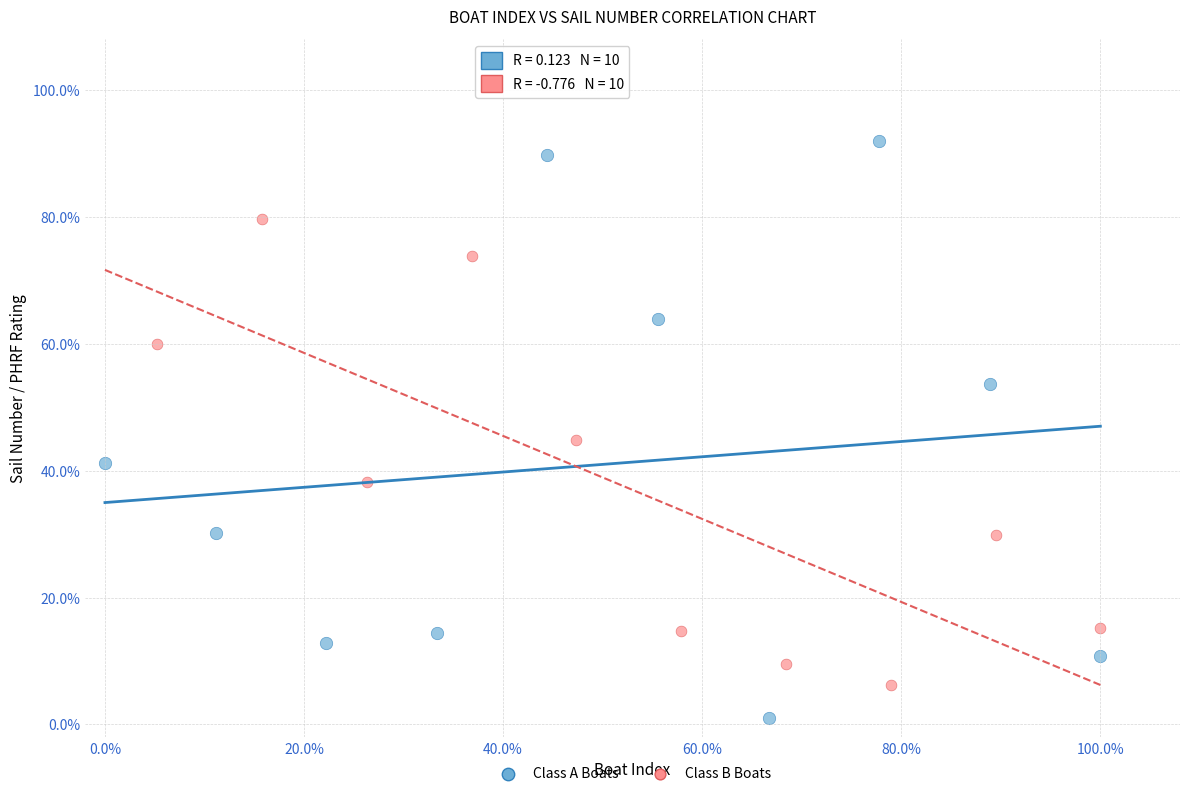

Which series reaches the minimum Y coordinate?

Class A Boats